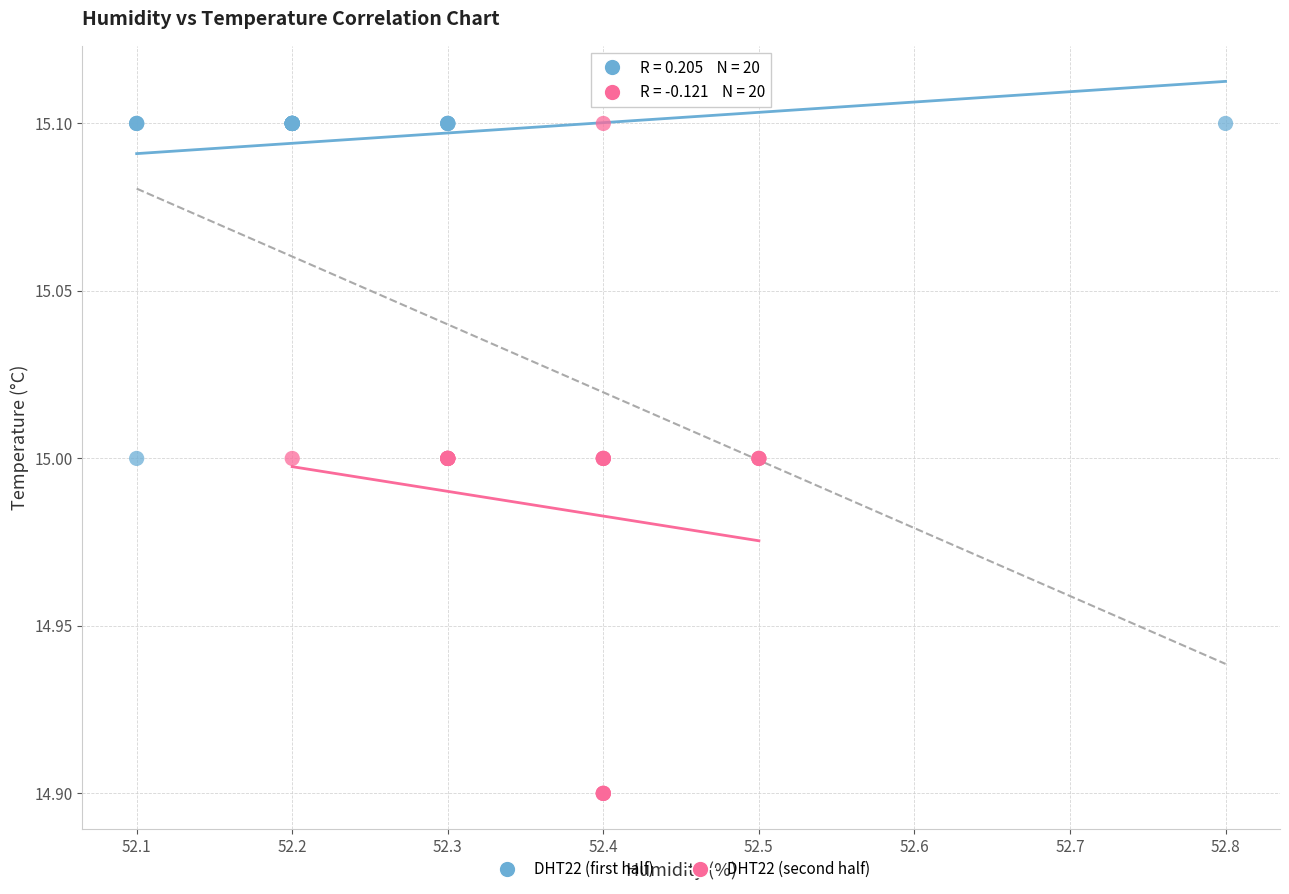

Which series contains the lowest Y value?

DHT22 (second half)